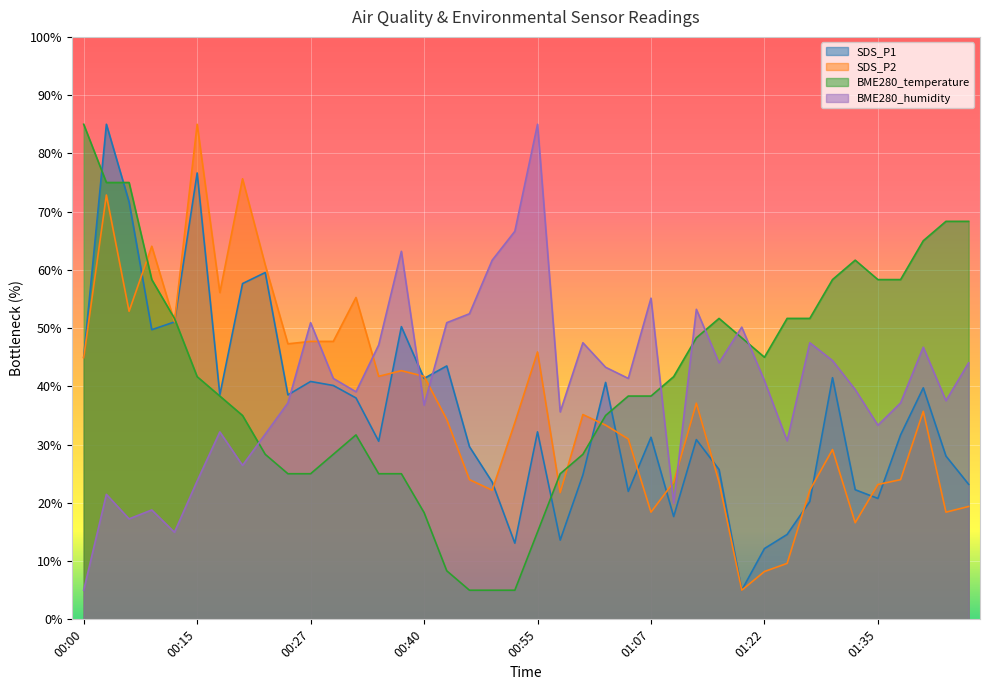

What is the difference between the second highest and minimum values in the BME280_temperature series?

70.0